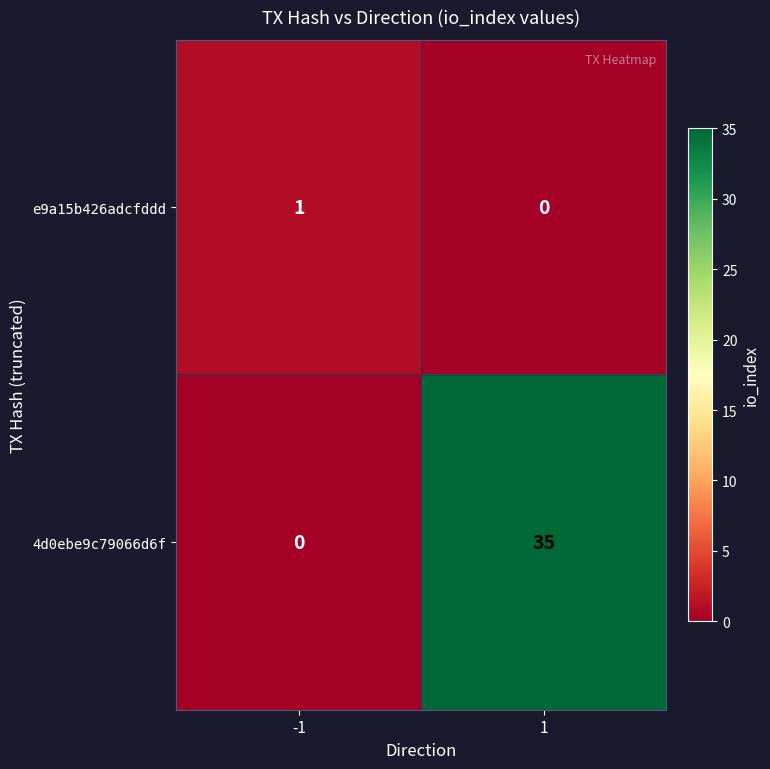

Which series changed the most between -1 and 1?

4d0ebe9c79066d6f